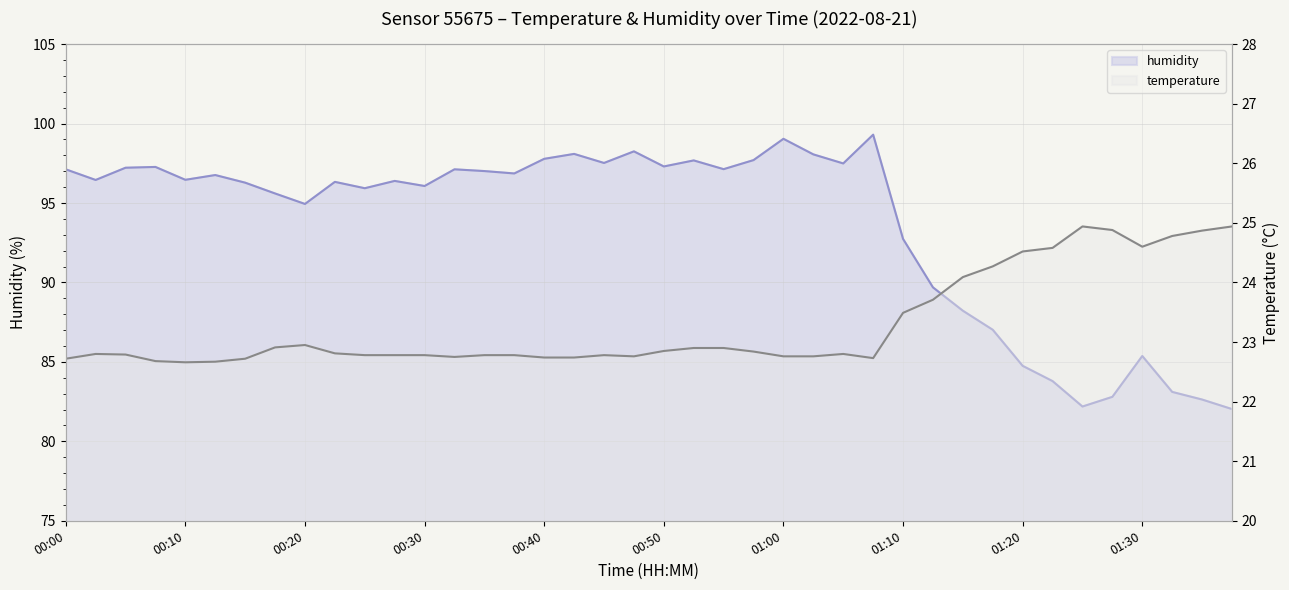

Does the chart have visible grid lines?

Yes